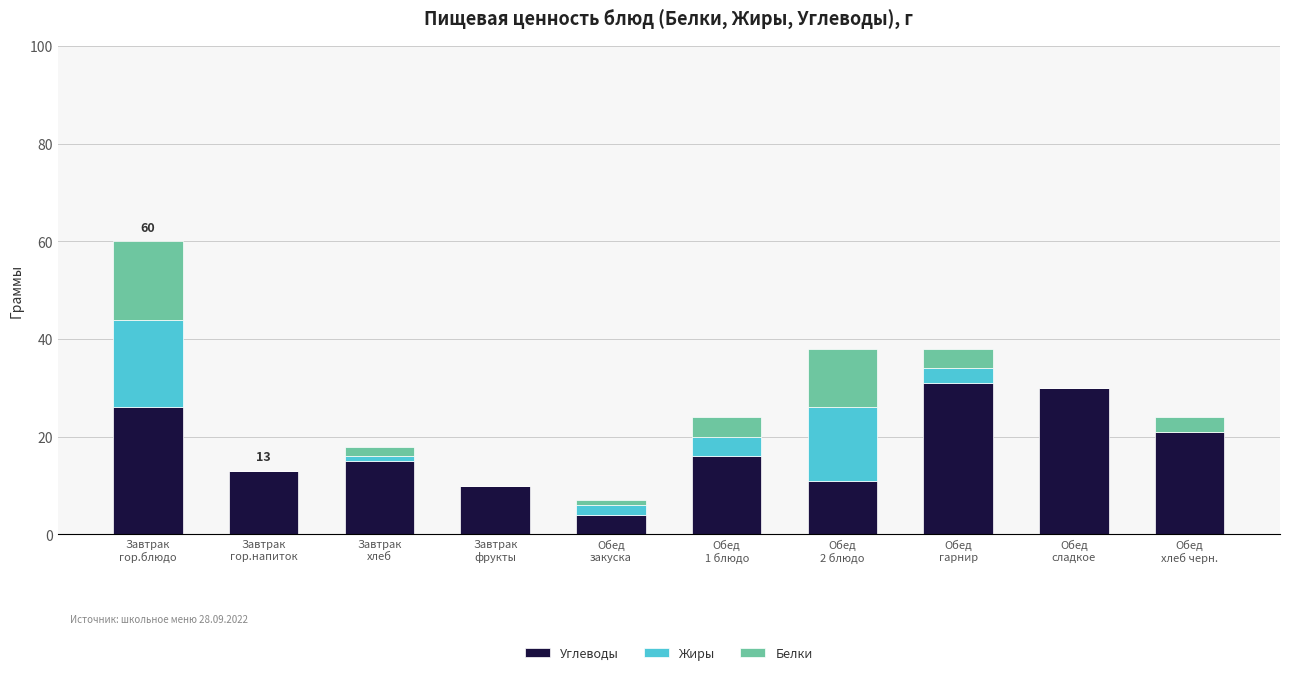

What is the maximum value for Углеводы?

31